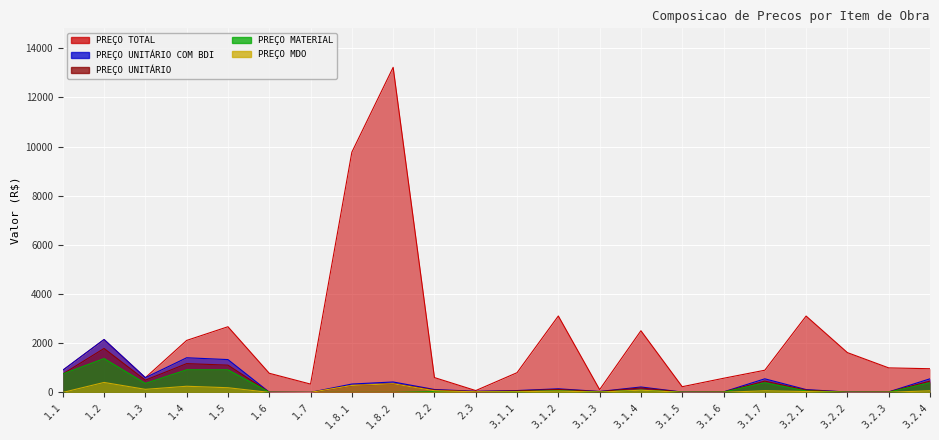

Reading right to left, what are all the values shown in this chart?

PREÇO TOTAL: 3.2.4=964.2	3.2.3=998.6	3.2.2=1619.7	3.2.1=3106.6	3.1.7=903.2	3.1.6=575.4	3.1.5=233.0	3.1.4=2509.3	3.1.3=114.1	3.1.2=3108.6	3.1.1=803.0	2.3=75.6	2.2=604.5	1.8.2=13221.8	1.8.1=9771.2	1.7=339.5	1.6=779.4	1.5=2671.8	1.4=2115.4	1.3=600.4	1.2=2153.1	1.1=902.5
PREÇO UNITÁRIO COM BDI: 3.2.4=554.1	3.2.3=22.0	3.2.2=15.6	3.2.1=116.0	3.1.7=554.1	3.1.6=22.0	3.1.5=15.6	3.1.4=221.3	3.1.3=39.2	3.1.2=148.0	3.1.1=76.5	2.3=44.9	2.2=119.6	1.8.2=425.1	1.8.1=341.6	1.7=2.9	1.6=11.3	1.5=1335.9	1.4=1410.3	1.3=600.4	1.2=2153.1	1.1=902.5
PREÇO UNITÁRIO: 3.2.4=460.5	3.2.3=18.2	3.2.2=13.0	3.2.1=96.4	3.1.7=460.5	3.1.6=18.2	3.1.5=13.0	3.1.4=183.9	3.1.3=32.6	3.1.2=123.0	3.1.1=63.5	2.3=37.3	2.2=99.4	1.8.2=353.3	1.8.1=283.9	1.7=2.4	1.6=9.4	1.5=1110.1	1.4=1171.9	1.3=498.9	1.2=1789.2	1.1=750.0
PREÇO MATERIAL: 3.2.4=393.3	3.2.3=11.4	3.2.2=11.0	3.2.1=58.8	3.1.7=393.3	3.1.6=11.4	3.1.5=11.0	3.1.4=92.9	3.1.3=19.9	3.1.2=67.1	3.1.1=37.0	2.3=11.1	2.2=30.4	1.8.2=0.0	1.8.1=0.0	1.7=0.7	1.6=6.9	1.5=918.5	1.4=920.9	1.3=366.4	1.2=1376.3	1.1=750.0
PREÇO MDO: 3.2.4=66.5	3.2.3=6.9	3.2.2=1.9	3.2.1=37.6	3.1.7=66.5	3.1.6=6.9	3.1.5=1.9	3.1.4=91.0	3.1.3=12.6	3.1.2=55.7	3.1.1=26.4	2.3=24.8	2.2=68.9	1.8.2=353.3	1.8.1=283.9	1.7=1.7	1.6=2.4	1.5=191.4	1.4=250.8	1.3=126.0	1.2=406.3	1.1=0.0